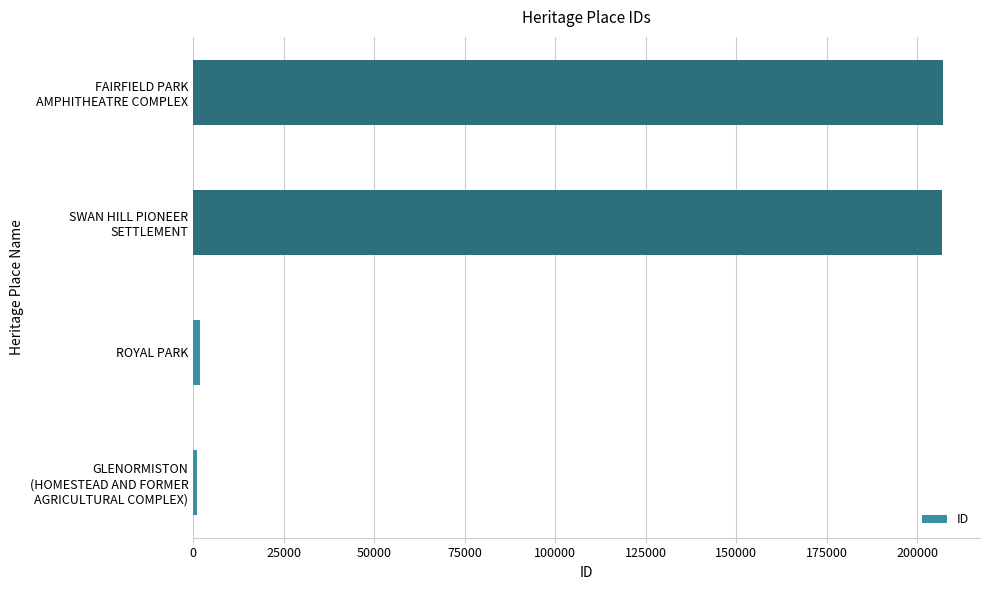

How many series are shown in this chart?

1